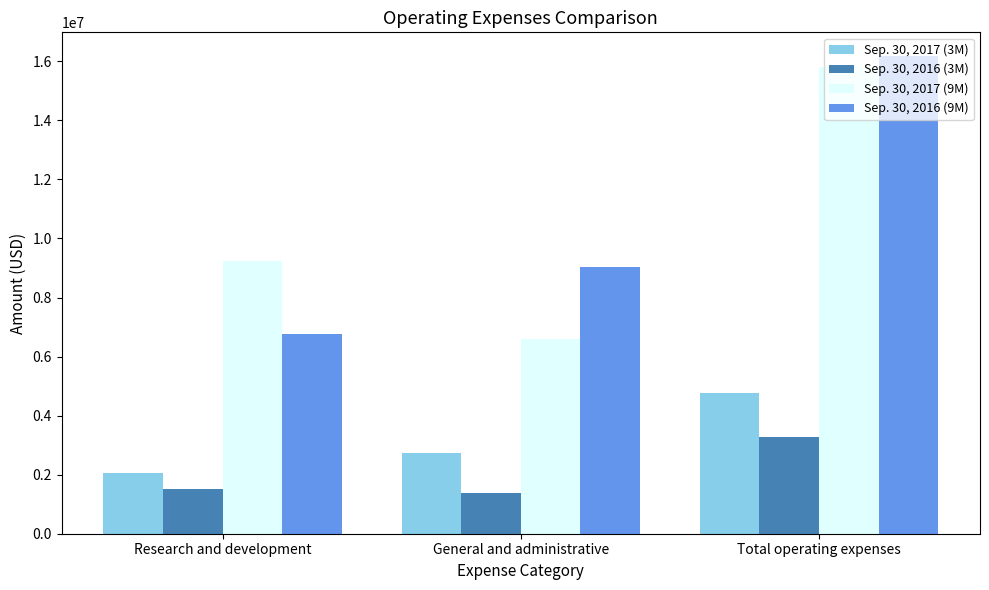

Which category has the highest value across all series?

Total operating expenses